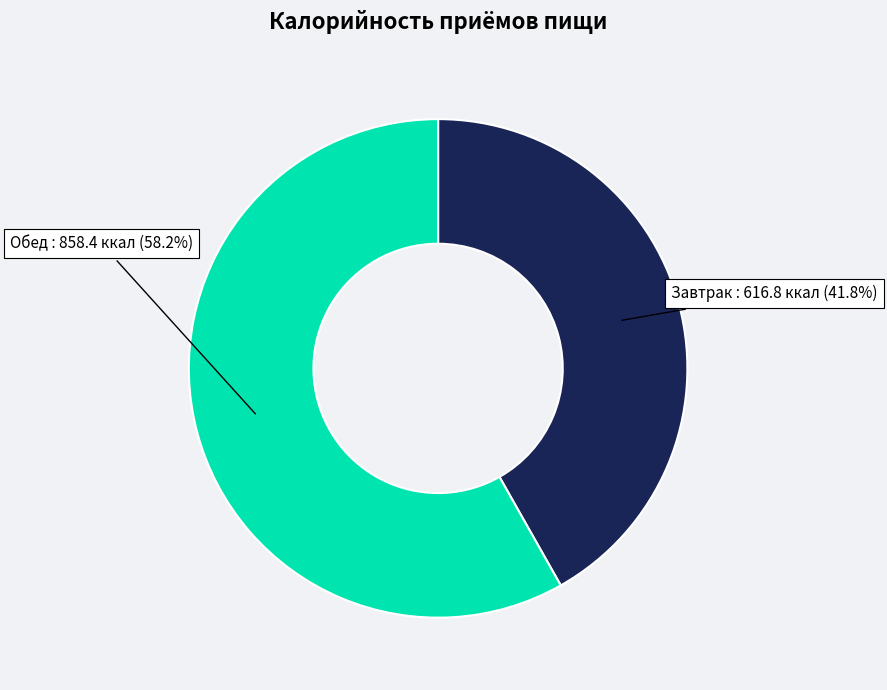

Is the sum of Завтрак and Обед greater than half?

Yes